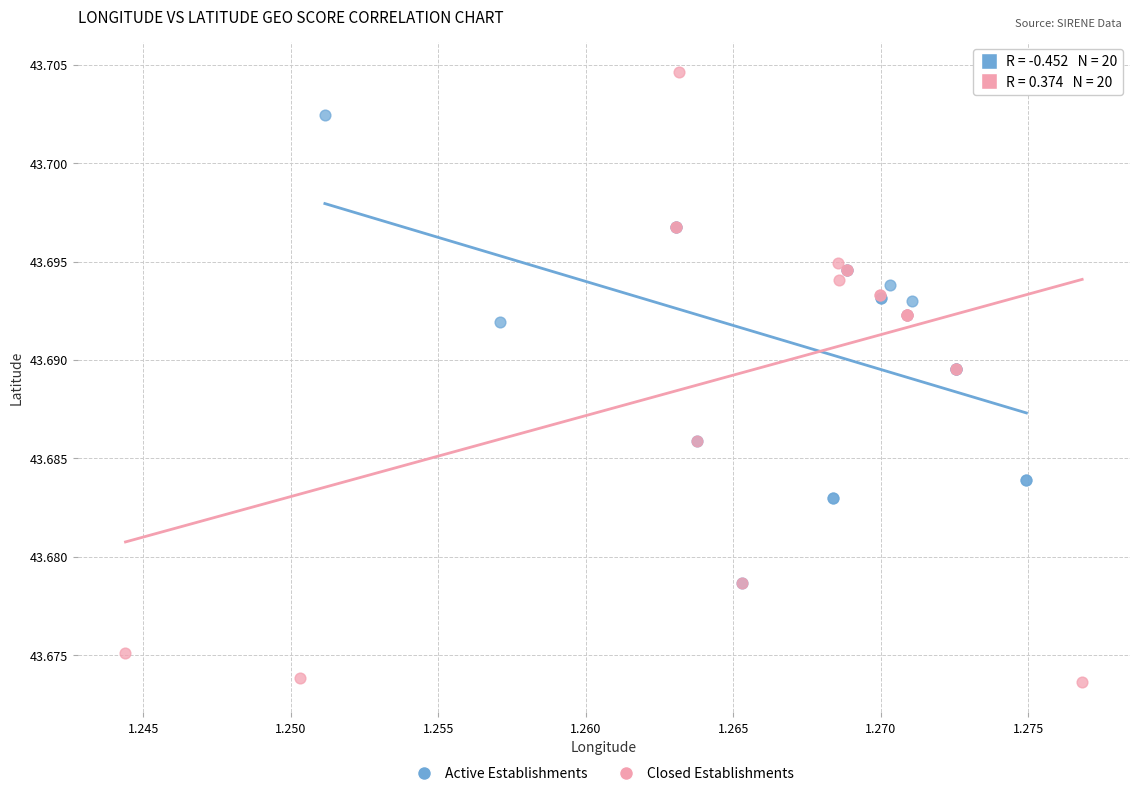

Which series reaches the maximum Y coordinate?

Closed Establishments